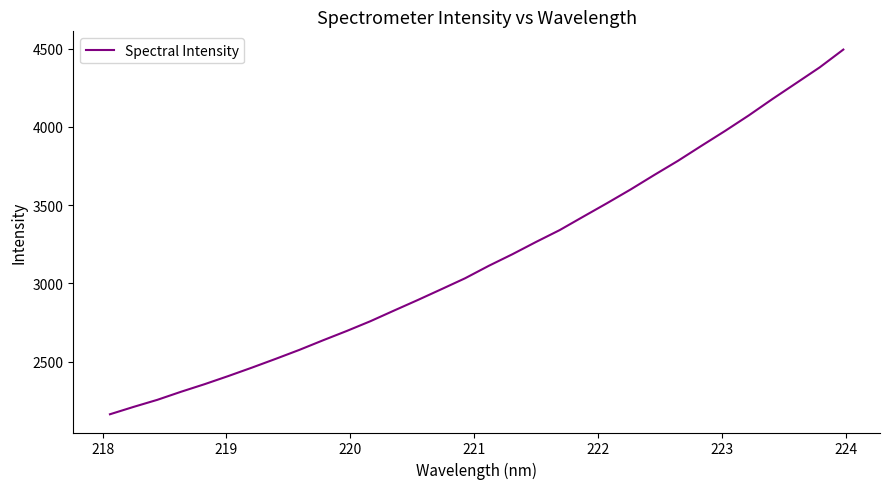

How many series are shown in this chart?

1